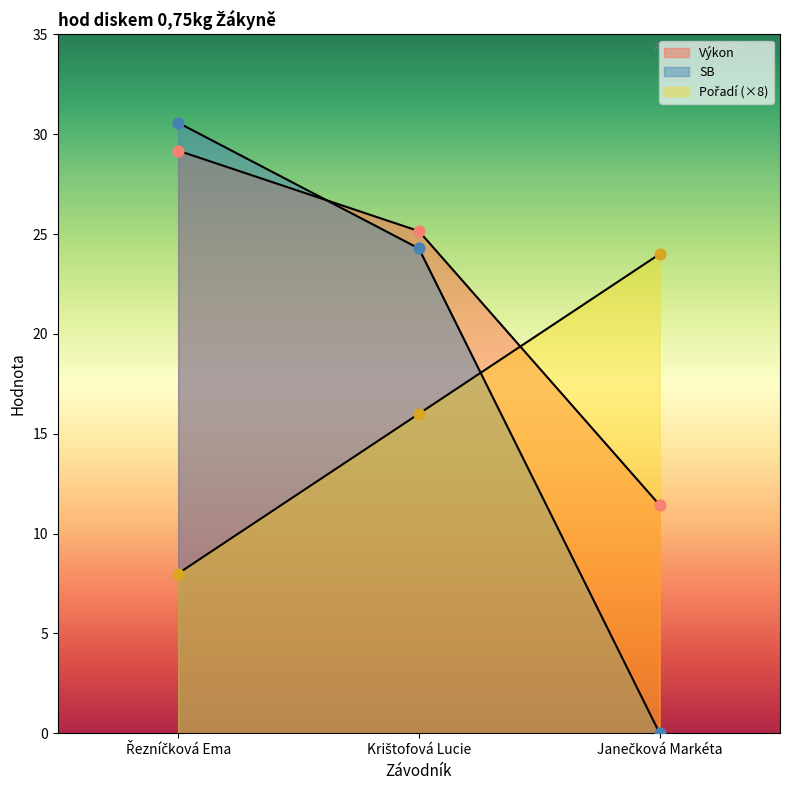

What are all the series names shown in the legend?

Pořadí, Výkon, SB